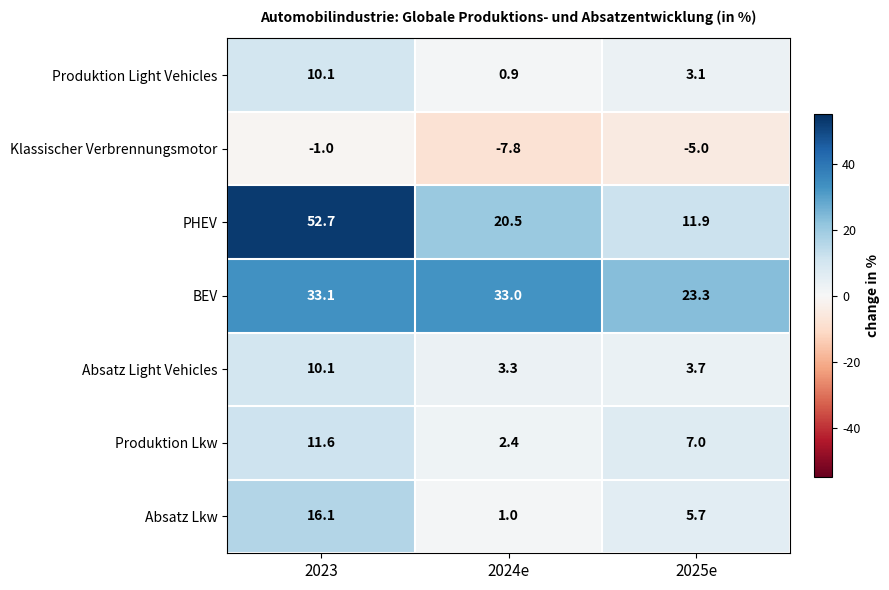

At which category is the sum across all series the highest?

2023